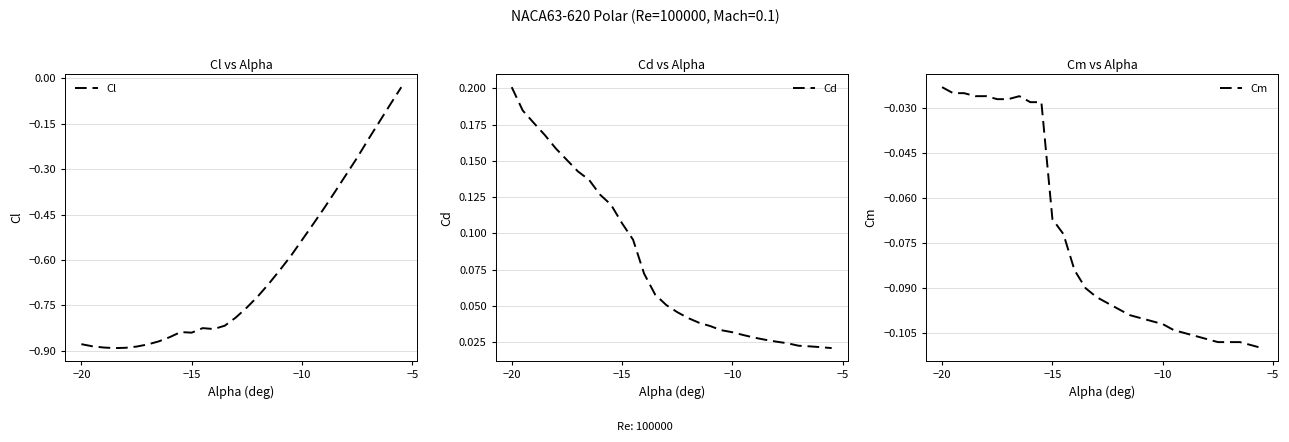

Reading left to right, transcribe all the data shown in this chart.

Cl: -0.9	-0.9	-0.9	-0.9	-0.9	-0.9	-0.9	-0.9	-0.9	-0.8	-0.8	-0.8	-0.8	-0.8	-0.8	-0.8	-0.7	-0.7	-0.6	-0.6	-0.5	-0.5	-0.4	-0.4	-0.3	-0.3	-0.2	-0.1	-0.1	-0.0
Cd: 0.2	0.2	0.2	0.2	0.2	0.2	0.1	0.1	0.1	0.1	0.1	0.1	0.1	0.1	0.1	0.0	0.0	0.0	0.0	0.0	0.0	0.0	0.0	0.0	0.0	0.0	0.0	0.0	0.0	0.0
Cm: -0.0	-0.0	-0.0	-0.0	-0.0	-0.0	-0.0	-0.0	-0.0	-0.0	-0.1	-0.1	-0.1	-0.1	-0.1	-0.1	-0.1	-0.1	-0.1	-0.1	-0.1	-0.1	-0.1	-0.1	-0.1	-0.1	-0.1	-0.1	-0.1	-0.1